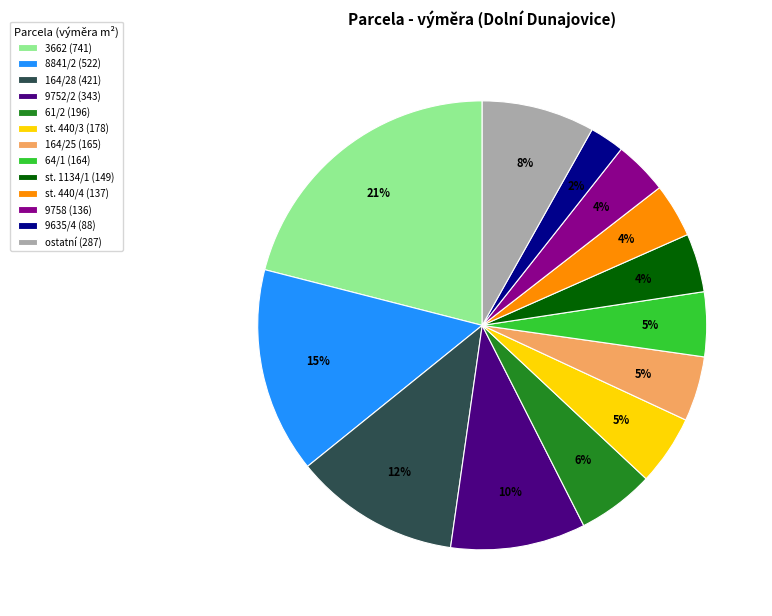

Which slice is the largest?

3662 (741)